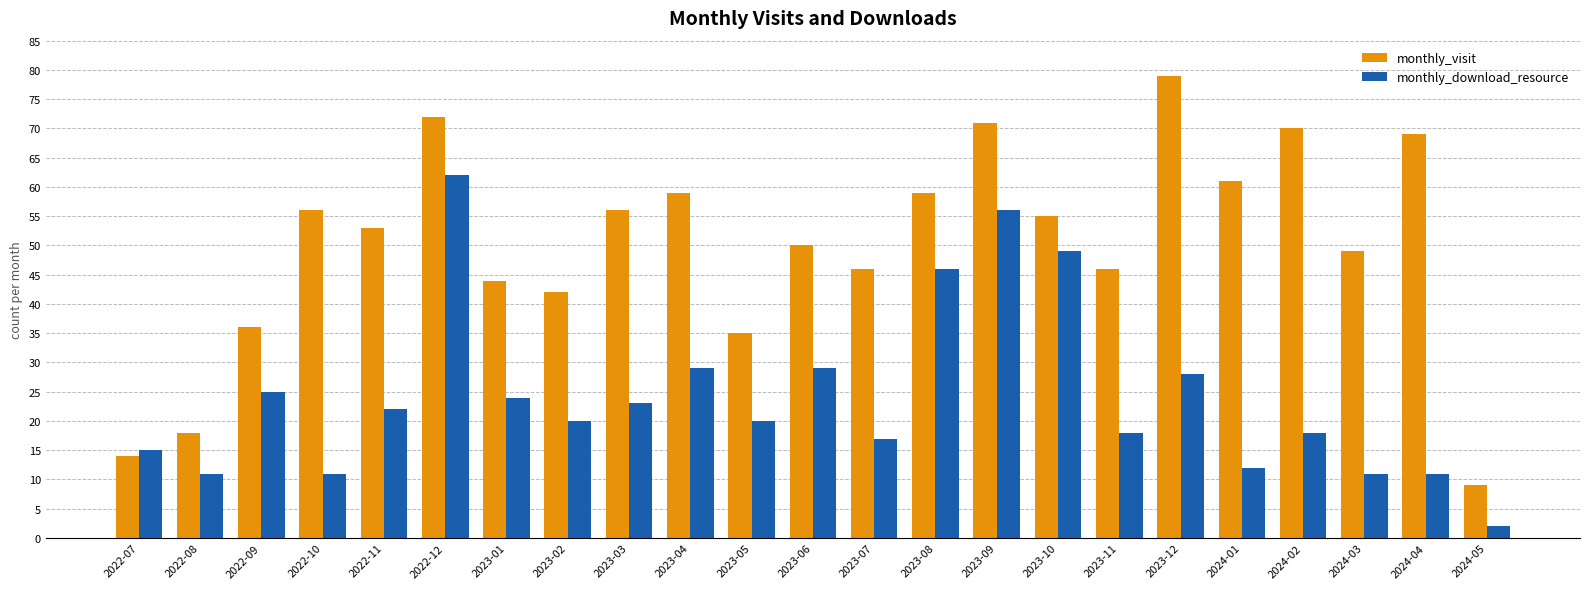

At 2022-07, list the series in order from largest to smallest.

monthly_download_resource, monthly_visit